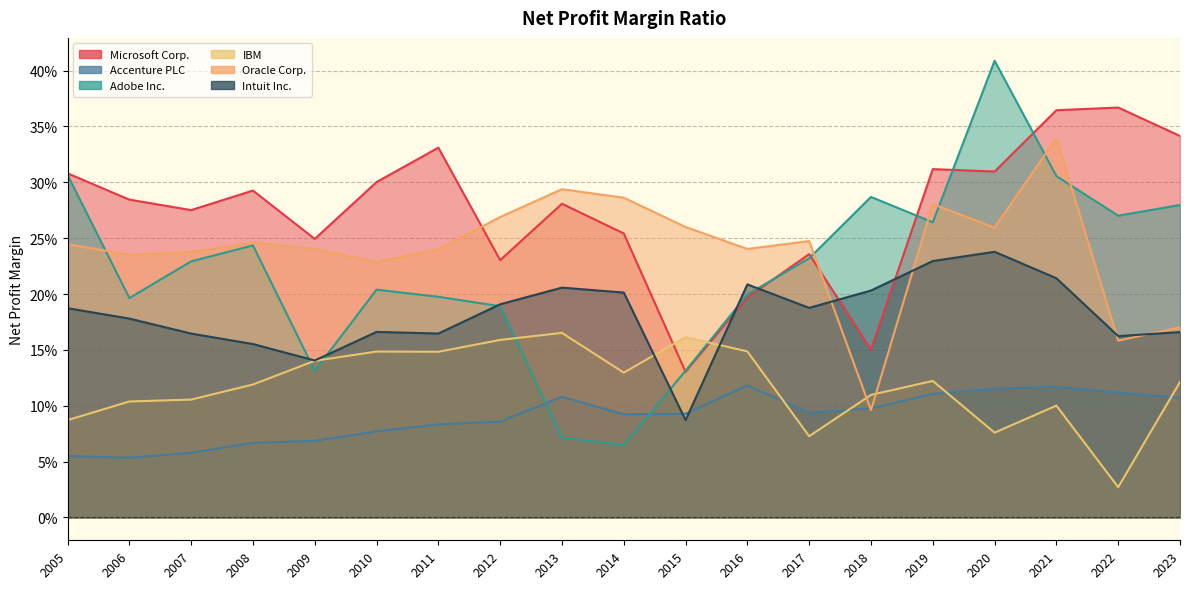

Is it true that Intuit Inc. equals 0.2 at 2010?

True